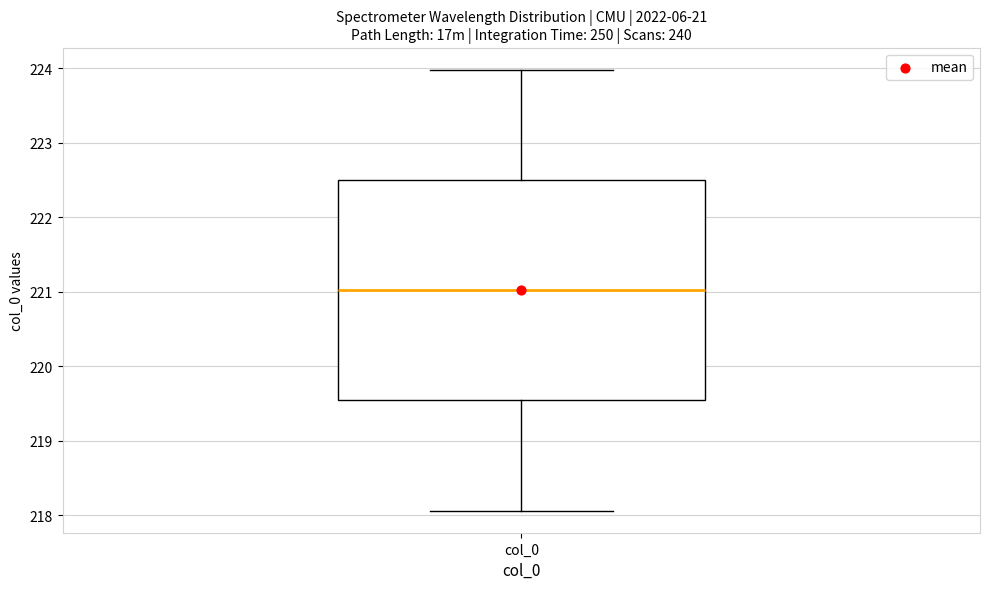

Where does the upper whisker of the box for col_0 end on the y-axis? The values are not printed on the chart, so give them approximately, as read against the axis.

224.0